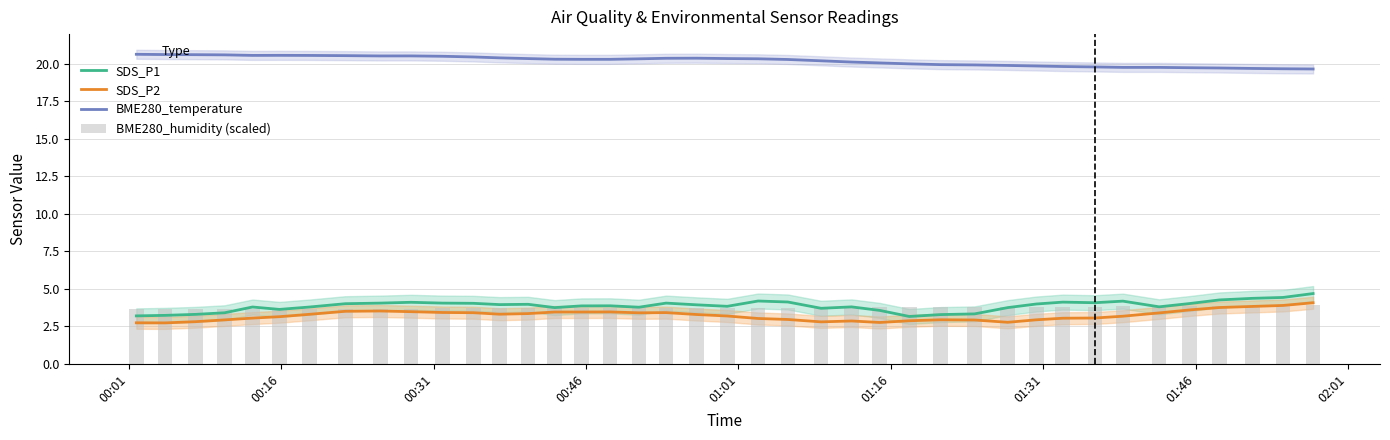

True or false: BME280_temperature and SDS_P1 intersect in this chart.

False